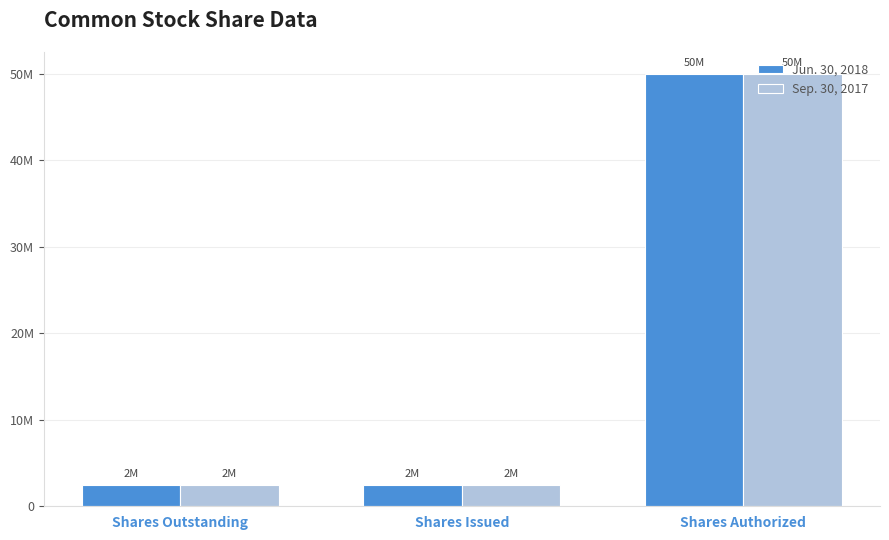

List the labels in order of Sep. 30, 2017 value, smallest first.

Shares Outstanding, Shares Issued, Shares Authorized